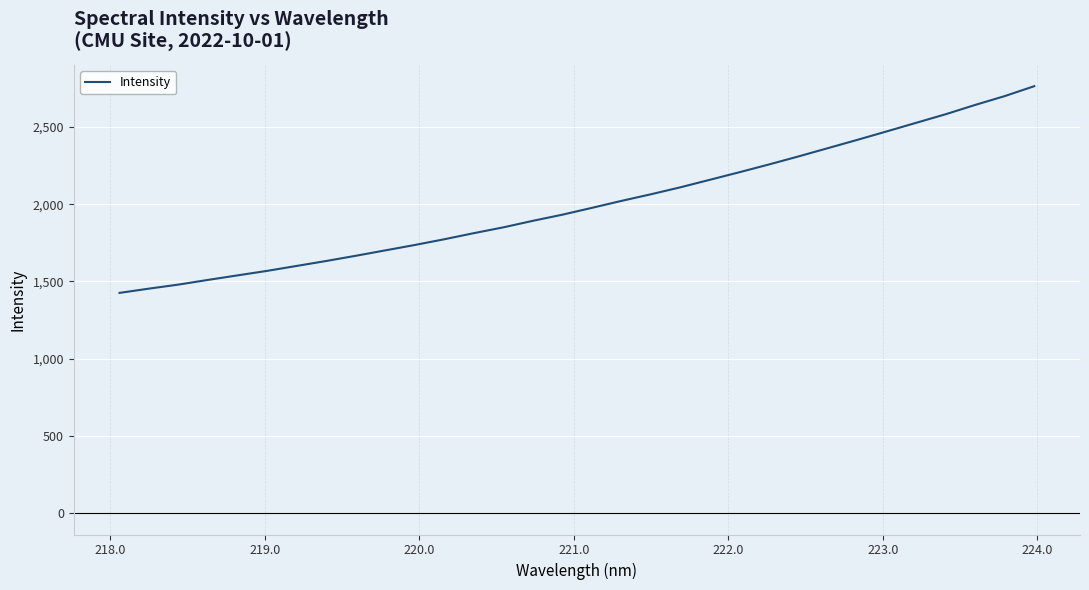

What is the maximum value shown in the chart?

2763.6